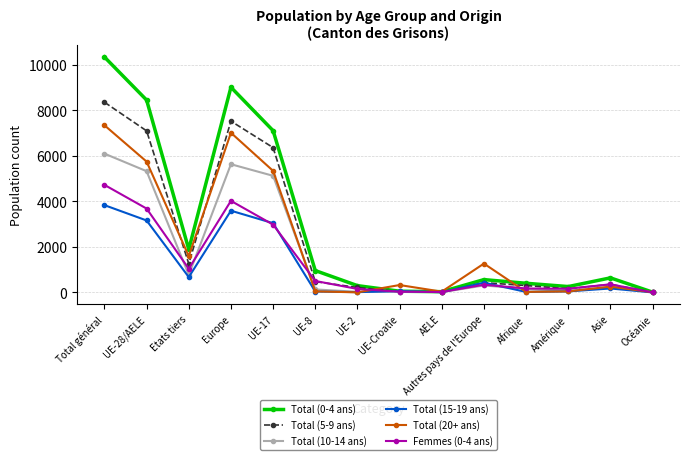

What are all the series names shown in the legend?

Total (0-4 ans), Total (5-9 ans), Total (10-14 ans), Total (15-19 ans), Total (20+ ans), Femmes (0-4 ans)